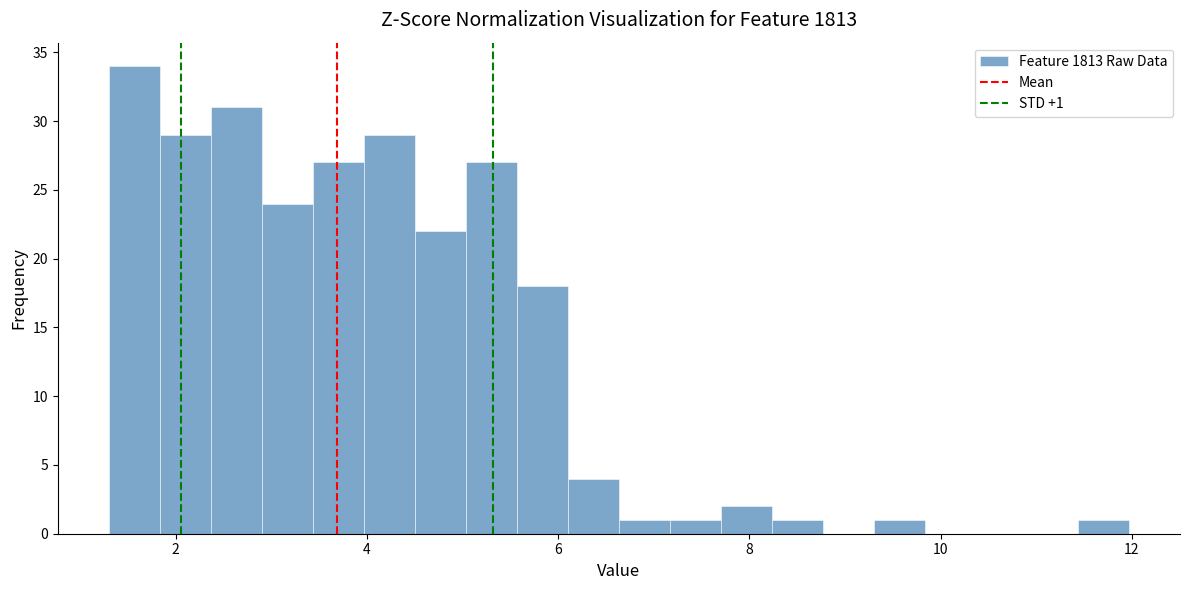

Around what value on the x-axis is the tallest bar? Give the approximate position of its centre, as read against the axis.

1.6